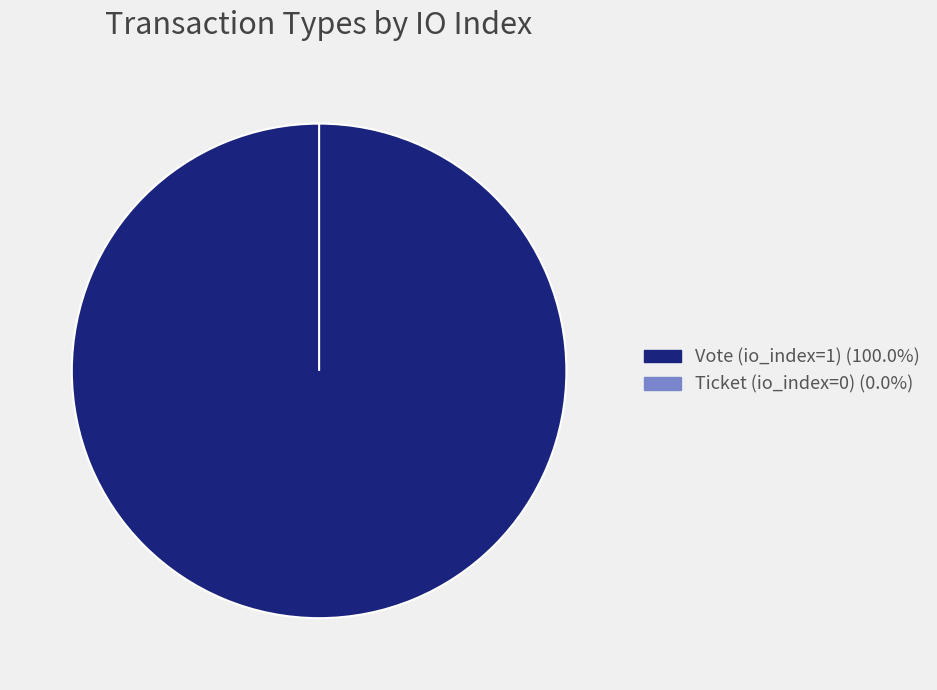

Is the sum of Ticket and Vote greater than half?

Yes